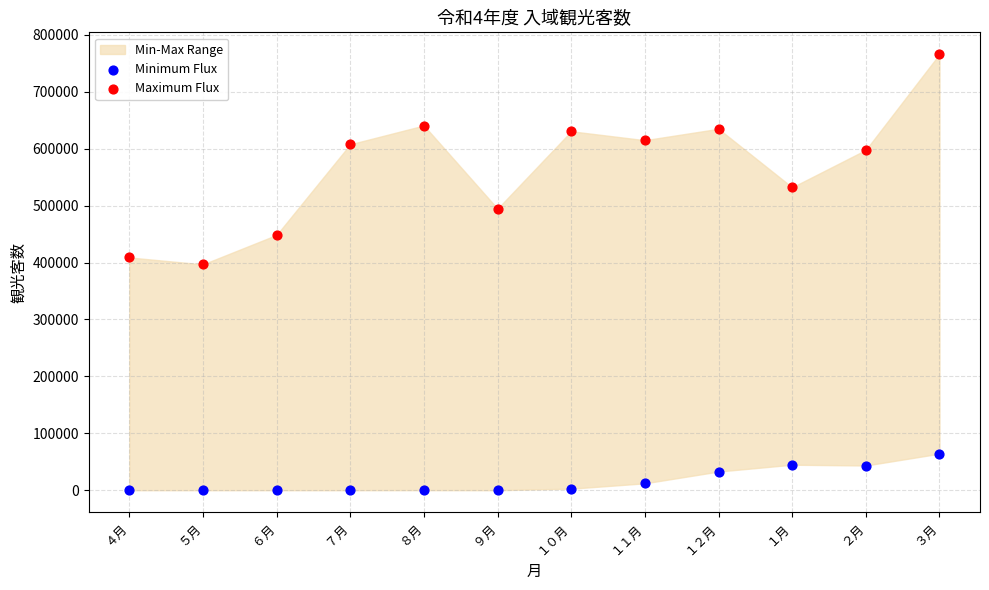

Which series has the widest spread of Y values?

Maximum Flux